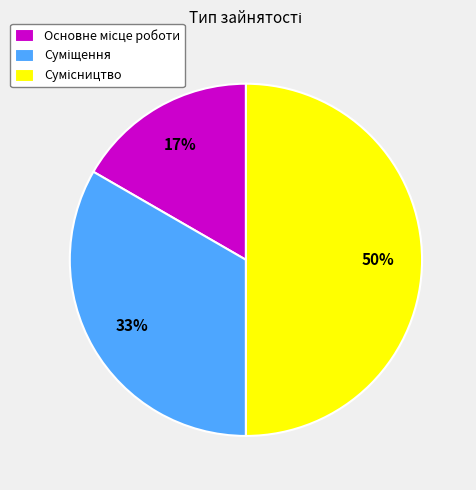

How many segments does this pie chart have?

3